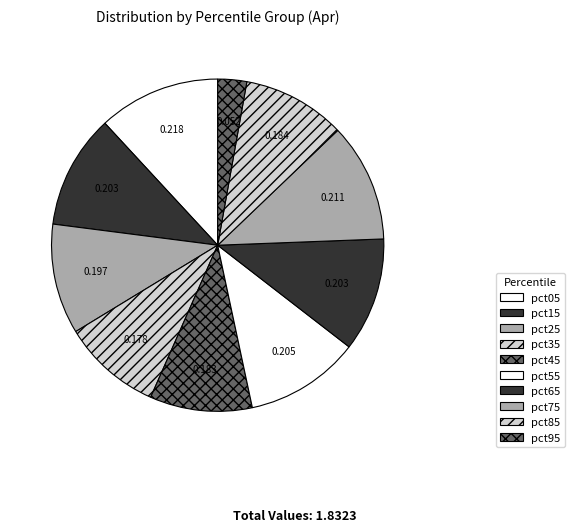

Which slice is the largest?

pct05